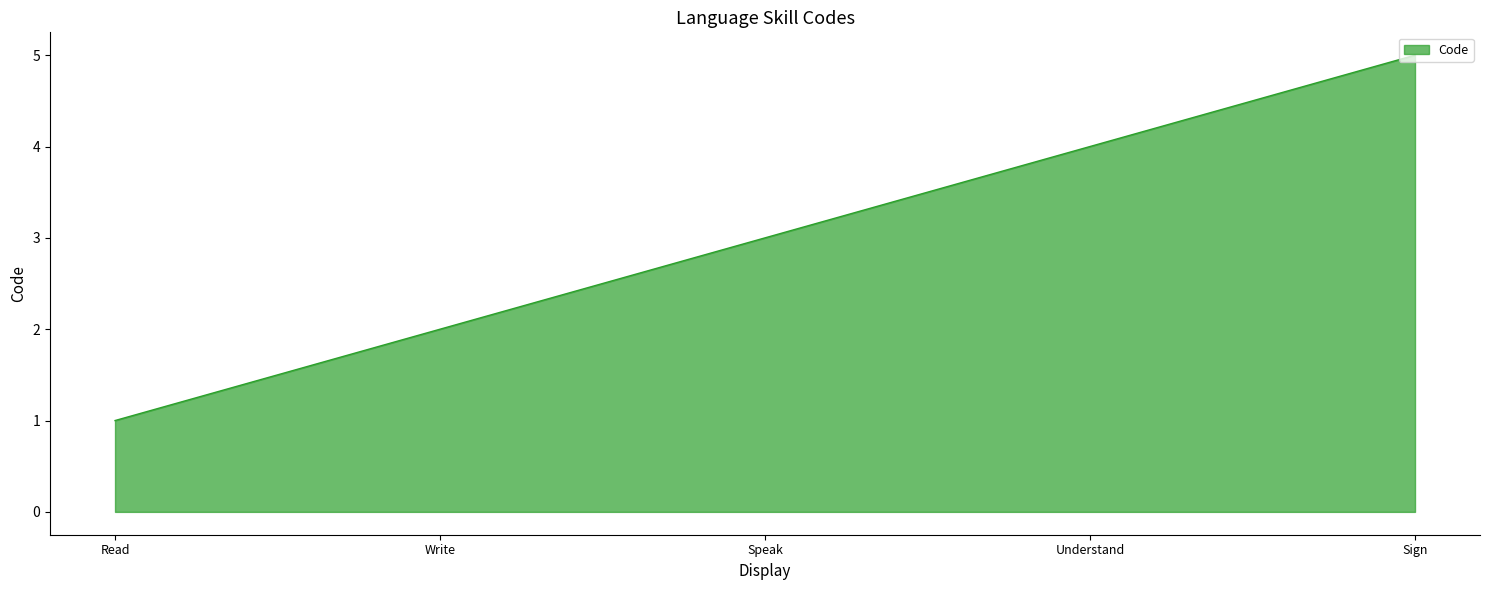

Does the chart display data point markers on the line(s)?

No